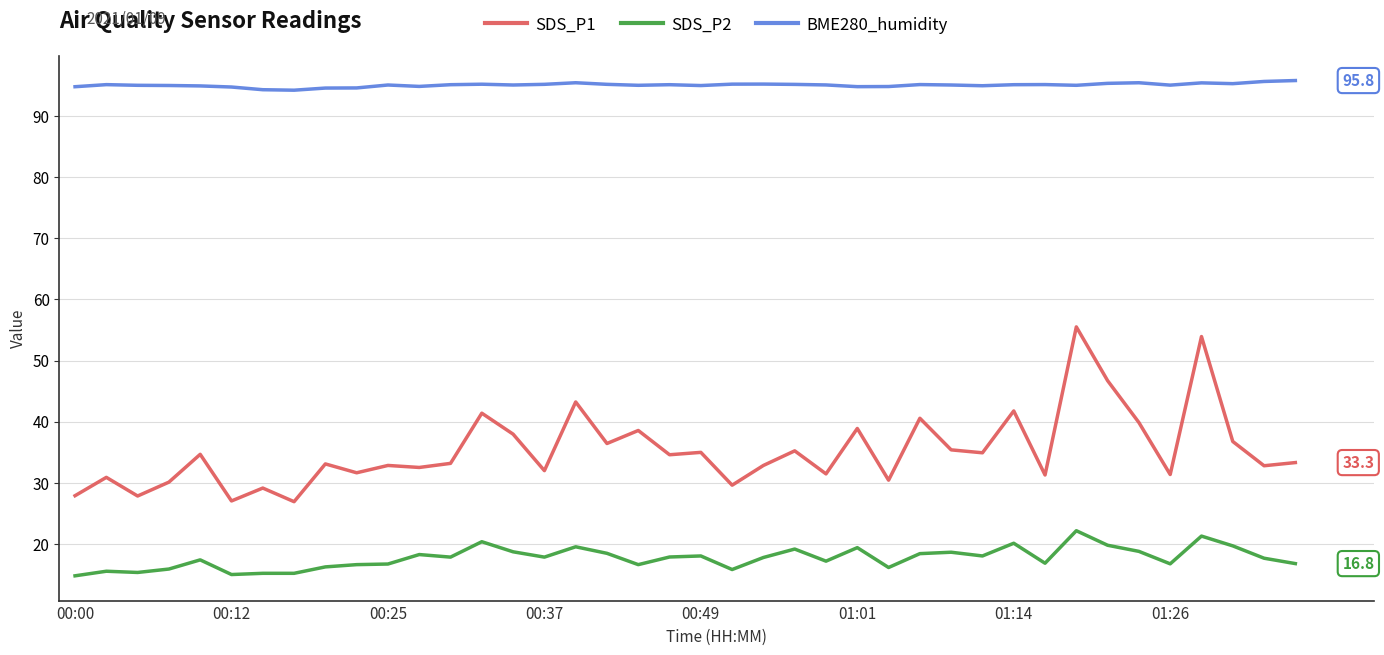

List the series in order of their peak value, lowest first.

SDS_P2, SDS_P1, BME280_humidity